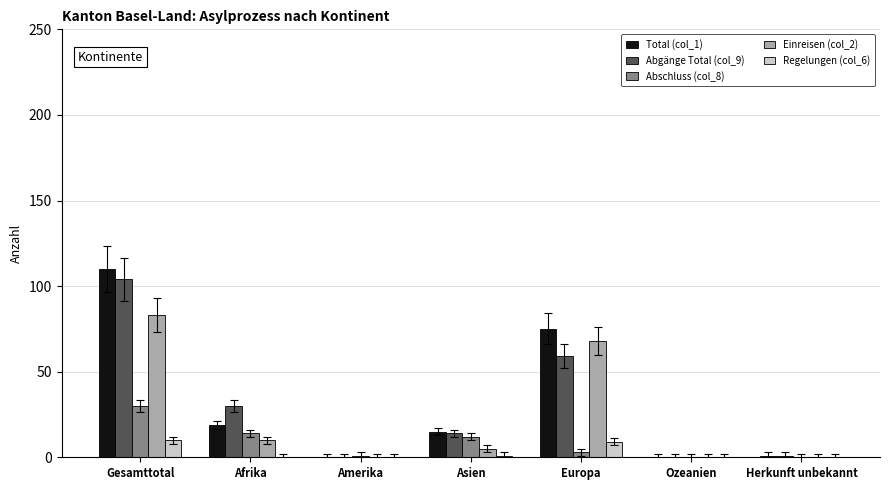

Reading right to left, what are all the values shown in this chart?

Total (col_1): Herkunft unbekannt=1	Ozeanien=0	Europa=75	Asien=15	Amerika=0	Afrika=19	Gesamttotal=110
Abgänge Total (col_9): Herkunft unbekannt=1	Ozeanien=0	Europa=59	Asien=14	Amerika=0	Afrika=30	Gesamttotal=104
Abschluss (col_8): Herkunft unbekannt=0	Ozeanien=0	Europa=3	Asien=12	Amerika=1	Afrika=14	Gesamttotal=30
Einreisen (col_2): Herkunft unbekannt=0	Ozeanien=0	Europa=68	Asien=5	Amerika=0	Afrika=10	Gesamttotal=83
Regelungen (col_6): Herkunft unbekannt=0	Ozeanien=0	Europa=9	Asien=1	Amerika=0	Afrika=0	Gesamttotal=10